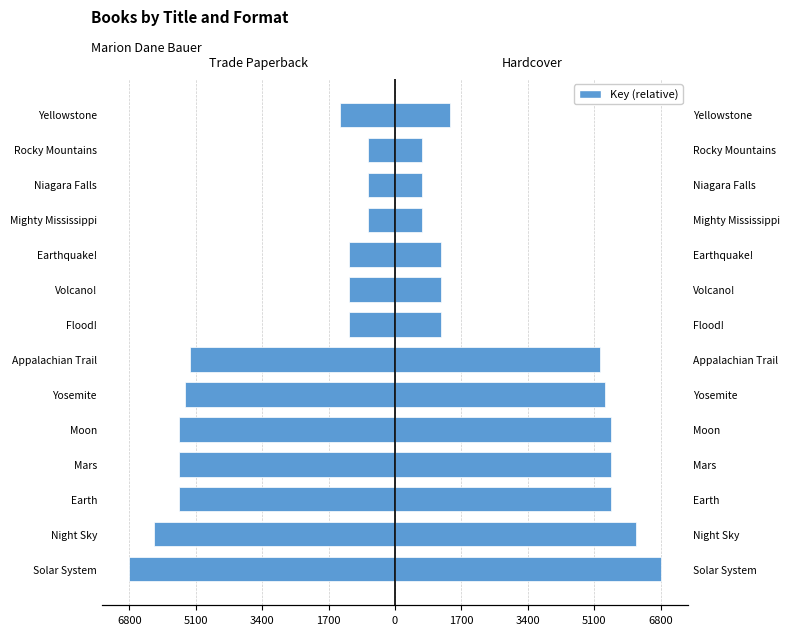

Rank the series by their maximum value, from lowest to highest.

Trade Paperback, Hardcover